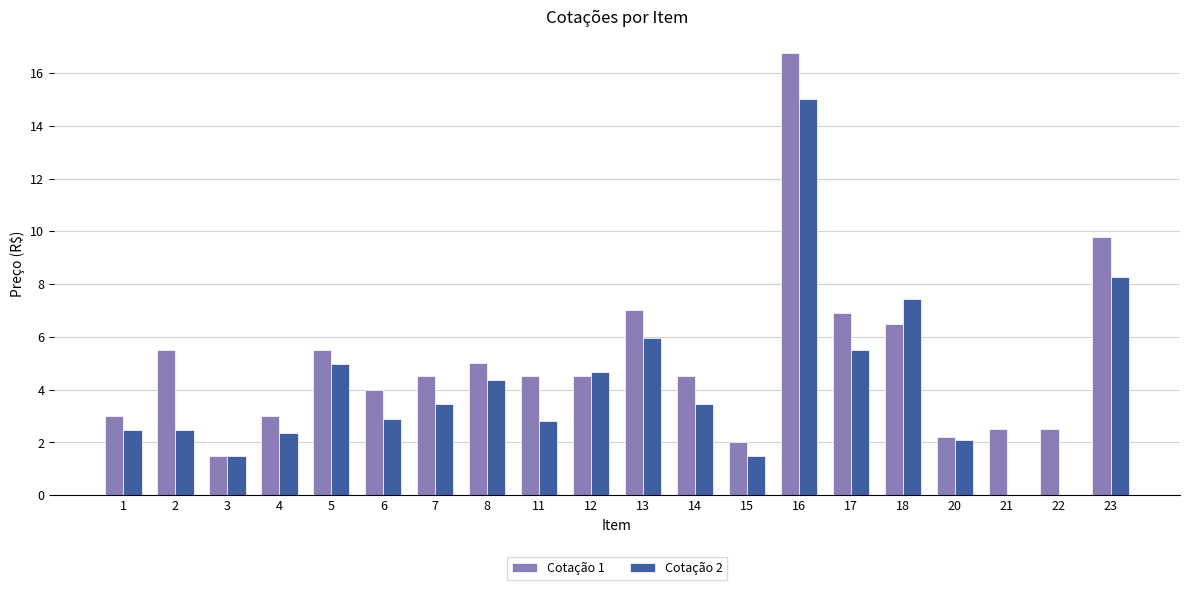

How many groups of bars are there?

20